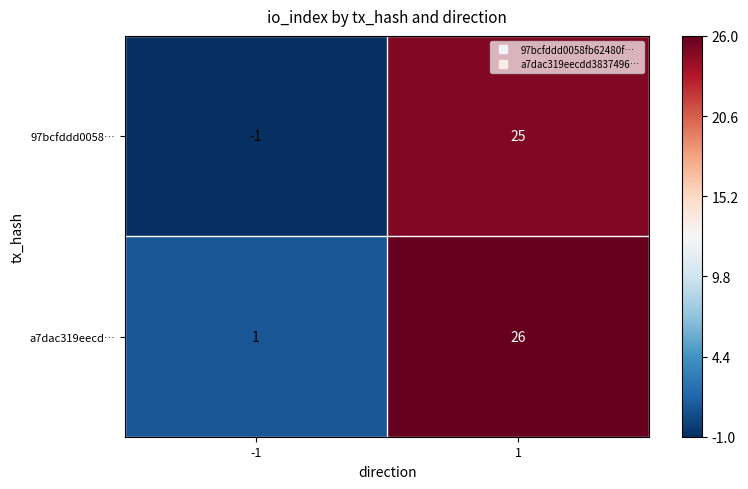

True or false: a7dac319eecd… has a value of 1 at -1.

True